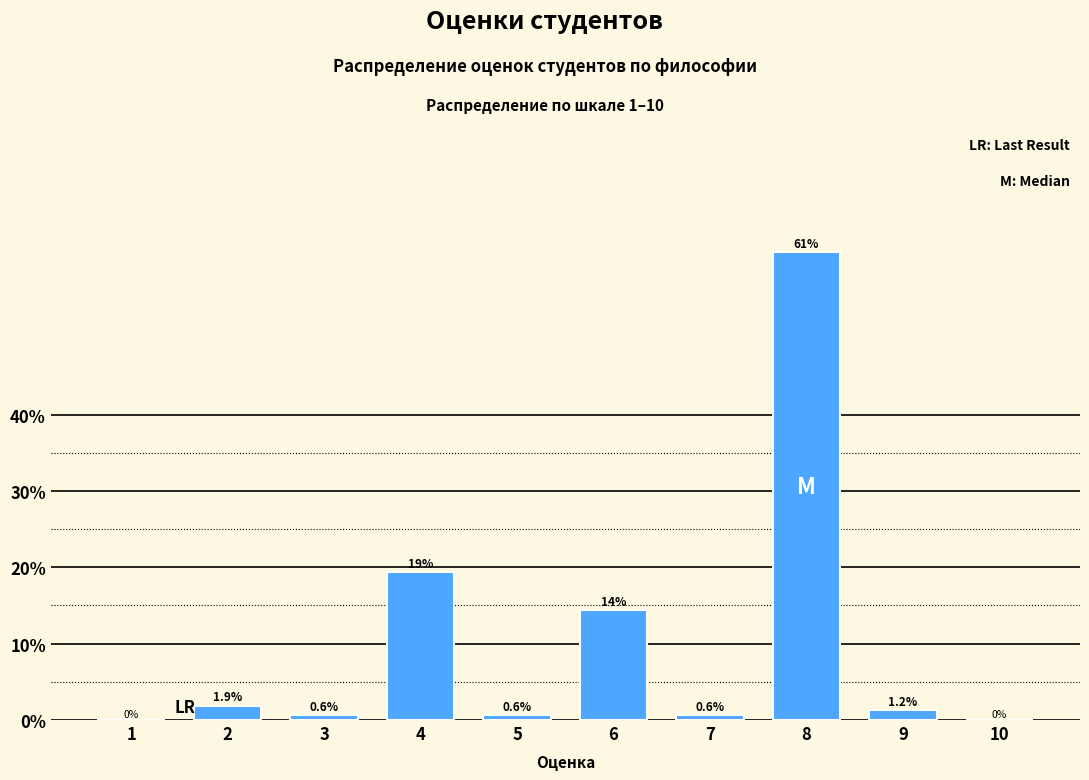

Which label corresponds to the largest value in the chart?

8